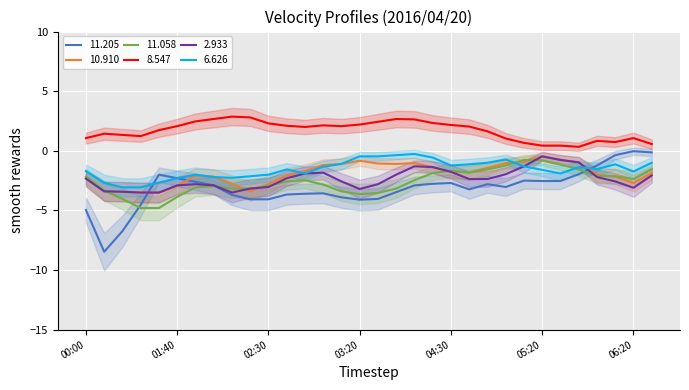

Does the chart display data point markers on the line(s)?

No